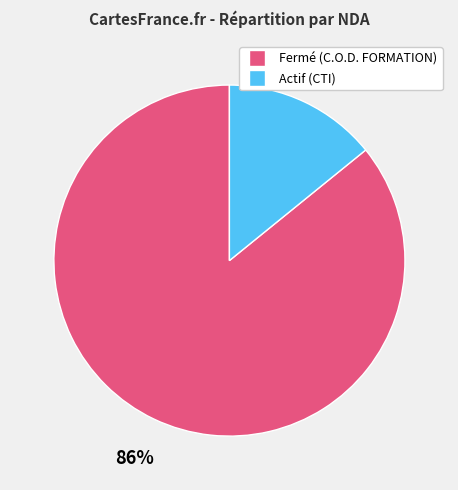

Which slice represents more than half of the pie?

Fermé (C.O.D. FORMATION)